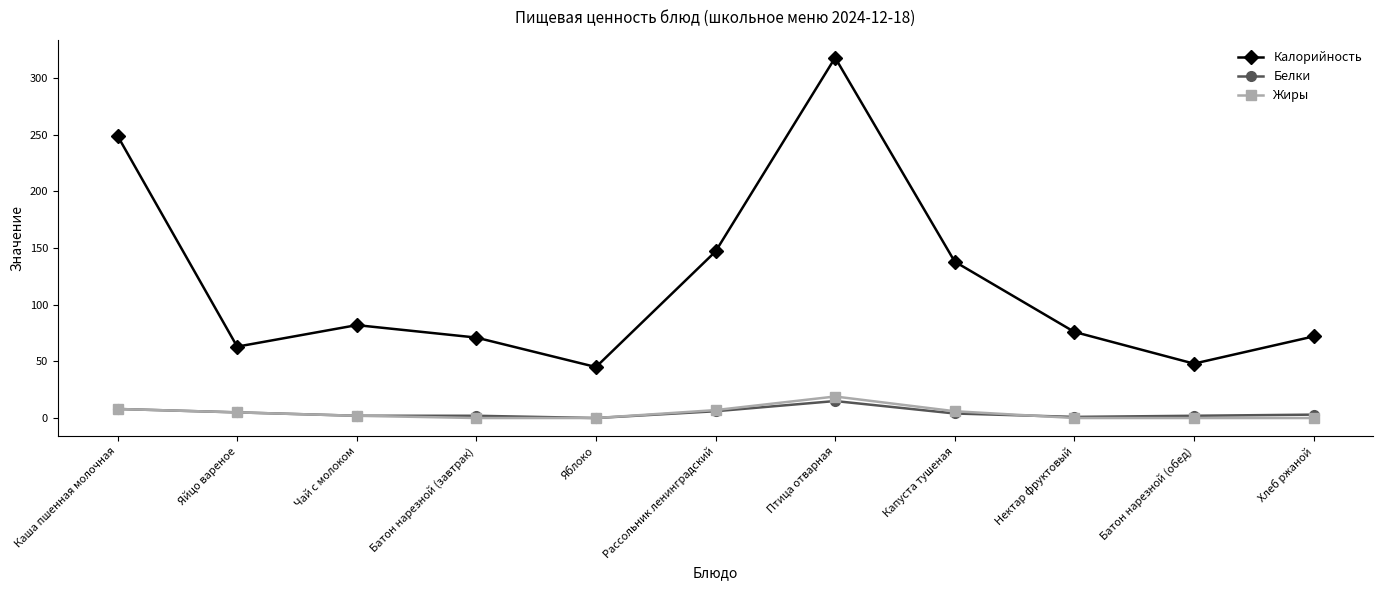

What is the difference between the Калорийность values at Птица отварная and Хлеб ржаной?

246